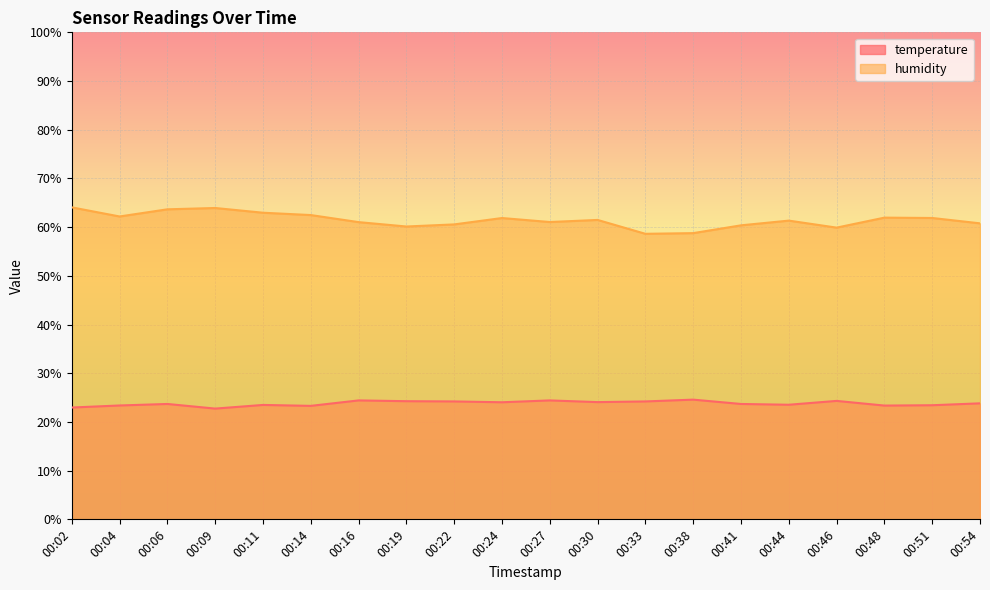

True or false: temperature and humidity intersect in this chart.

False